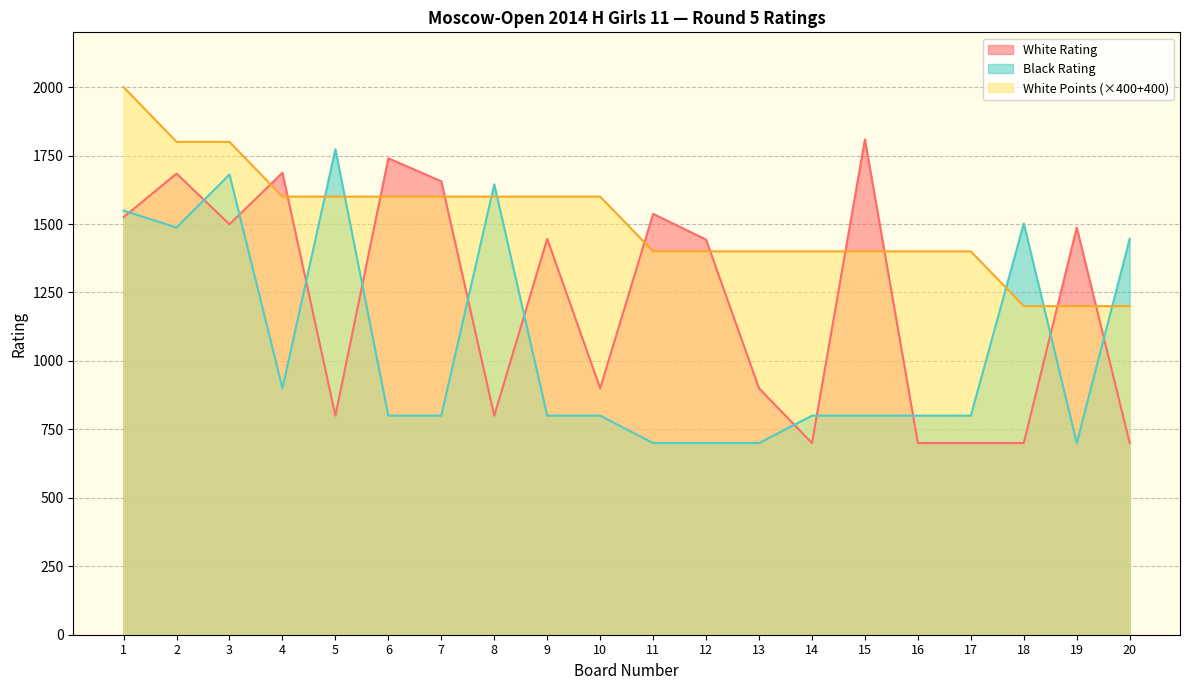

The White Points series shows 1400 at 11. True or false?

True